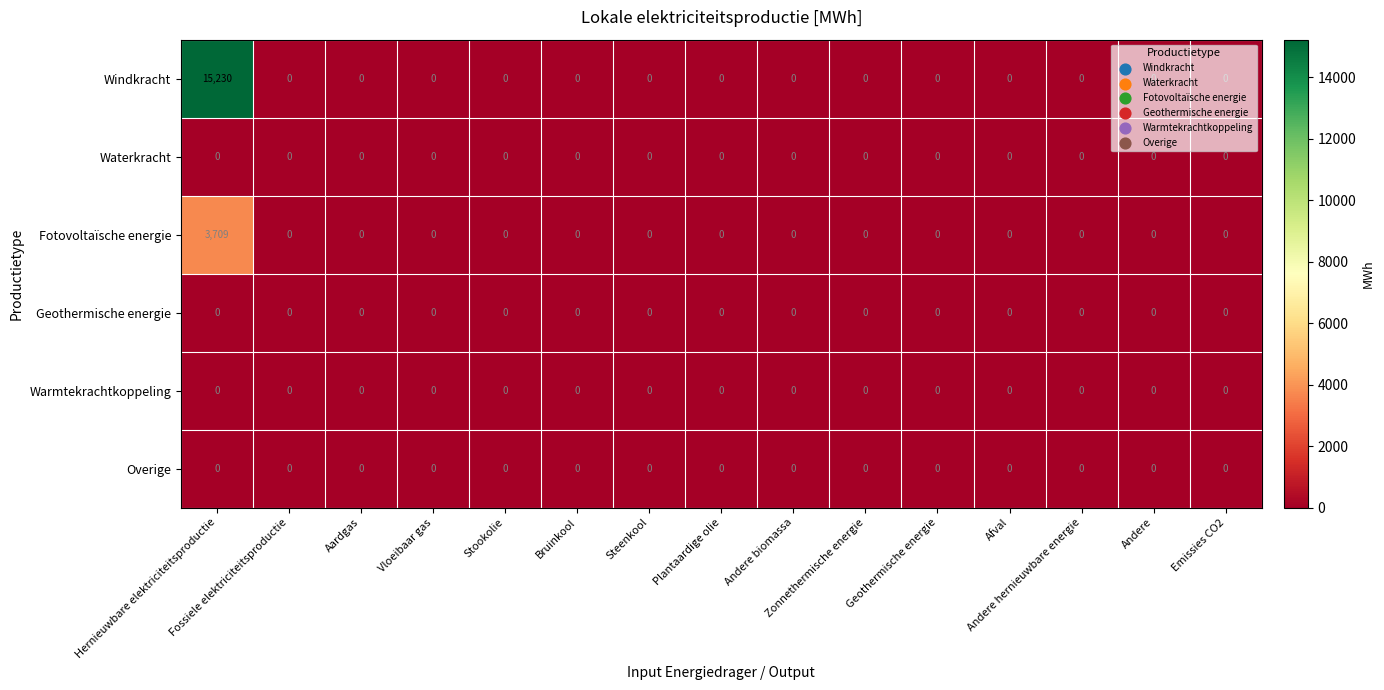

What is the average value of the Fotovoltaïsche energie series?

247